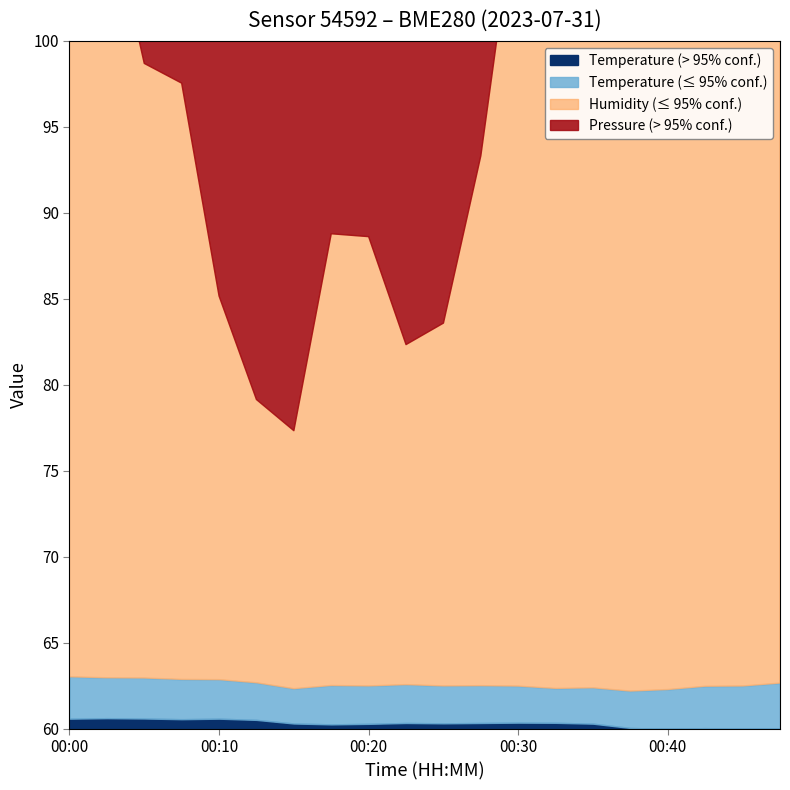

Where does the temperature series first go above 17?

00:00